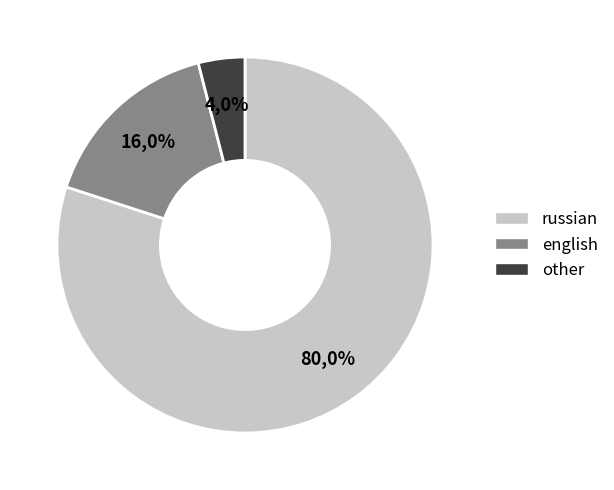

How many slices are in this pie chart?

3